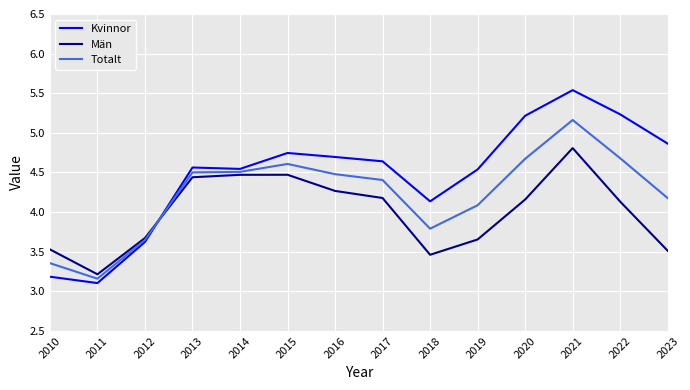

At 2016, list the series in order from largest to smallest.

Kvinnor, Totalt, Män